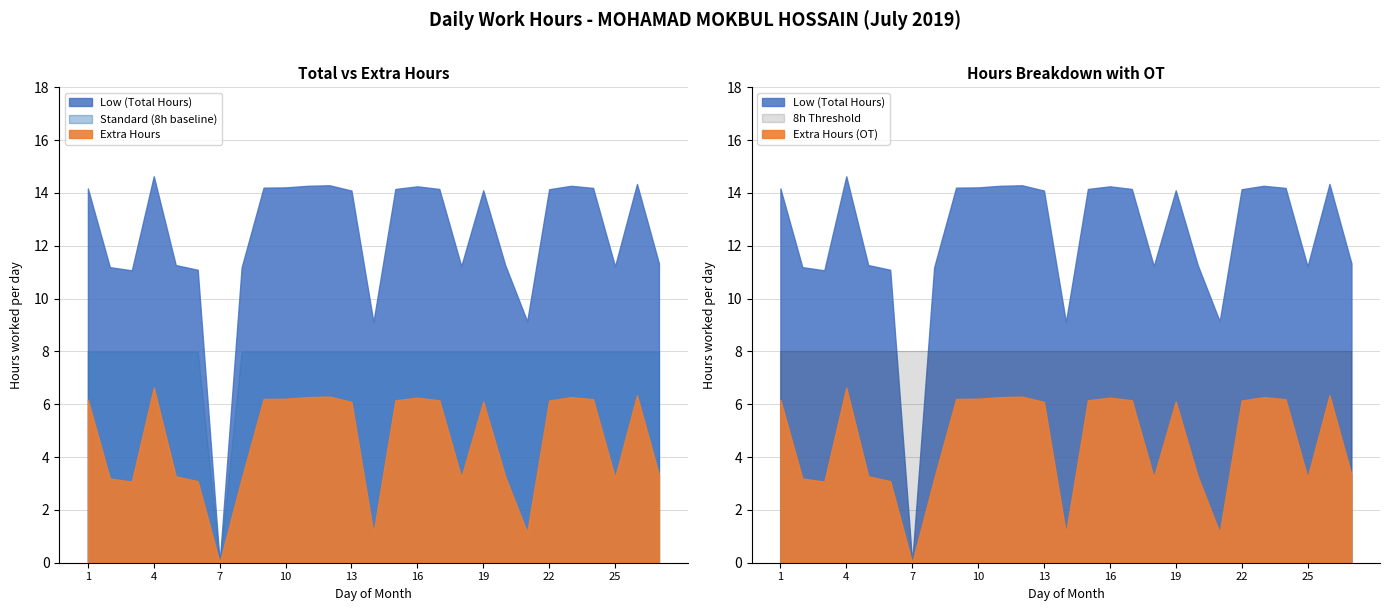

What is the total value across all series at 11?

28.5